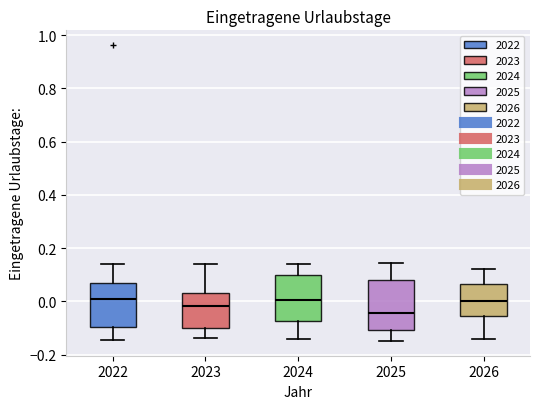

Where does the median line of the box at x = 2026 sit on the y-axis? The values are not printed on the chart, so give them approximately, as read against the axis.

0.00